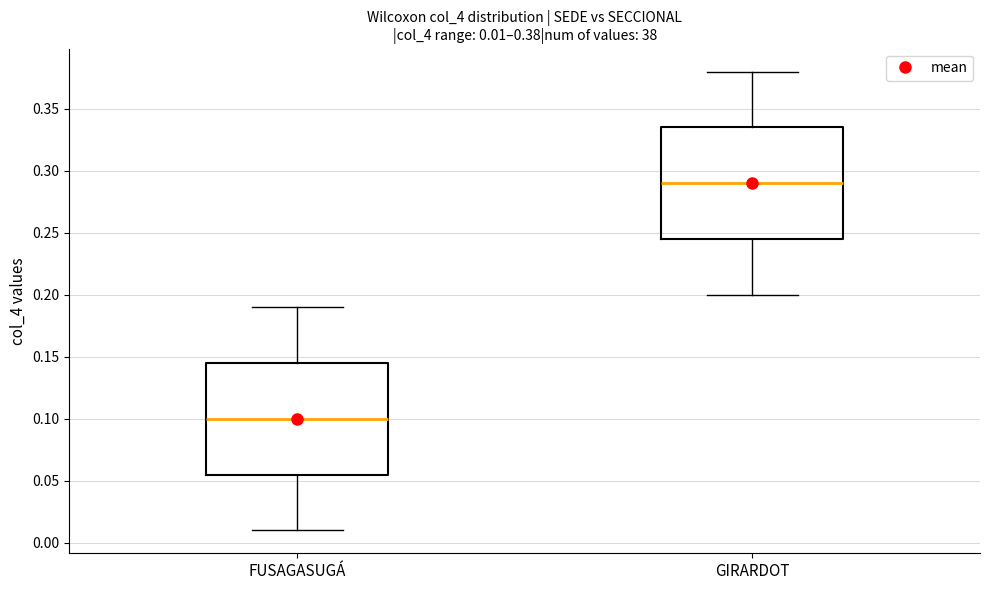

Which box's median line is the lowest?

FUSAGASUGÁ